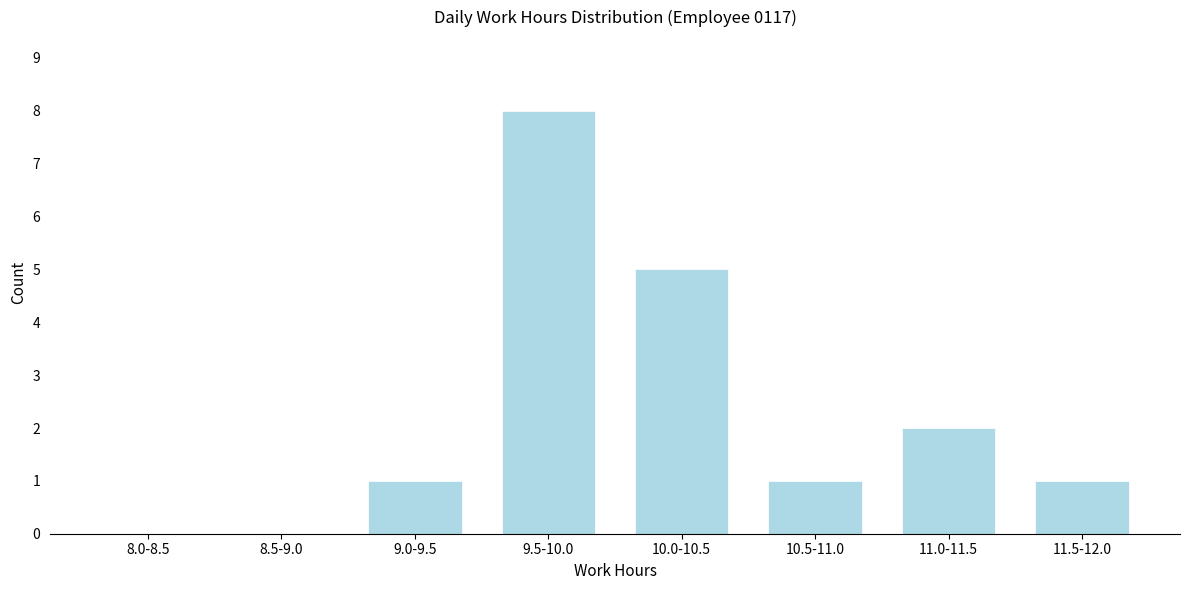

Reading left to right, what are all the values shown in this chart?

8.0-8.5=0	8.5-9.0=0	9.0-9.5=1	9.5-10.0=8	10.0-10.5=5	10.5-11.0=1	11.0-11.5=2	11.5-12.0=1